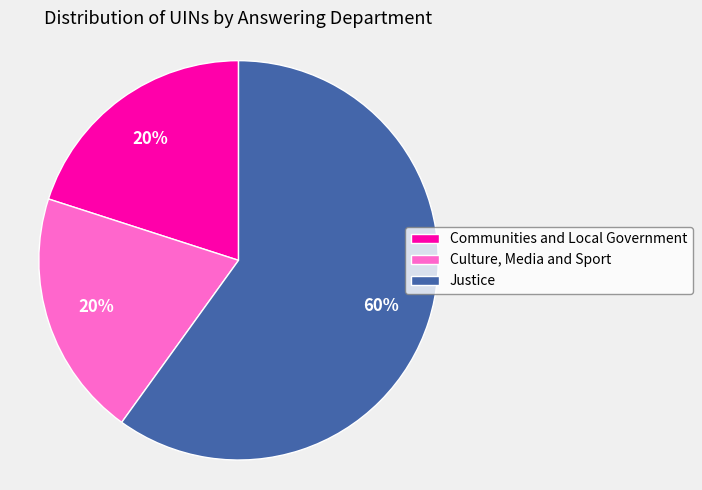

Do Justice and Culture, Media and Sport together represent more than half of the pie?

Yes